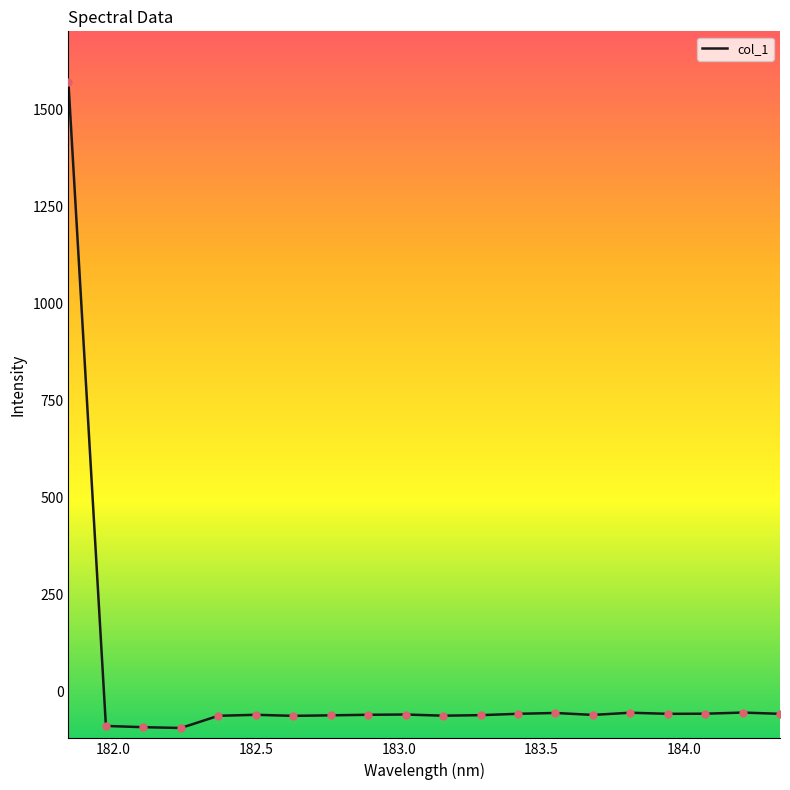

What is the difference between the maximum and minimum values?

1661.8